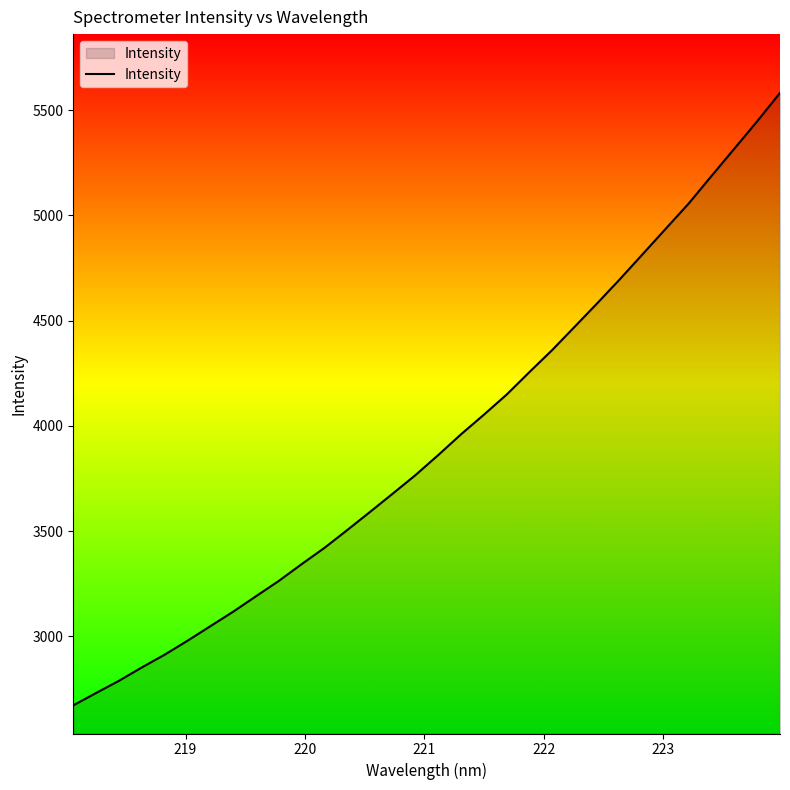

What is the maximum value shown in the chart?

5581.5